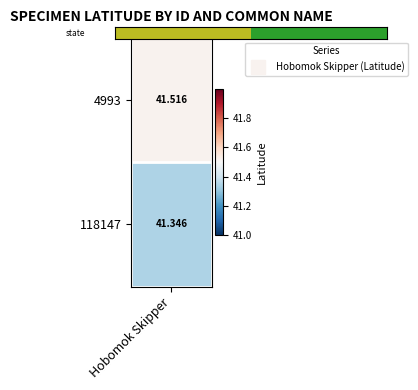

Where is the data nearest to the value 0?

1